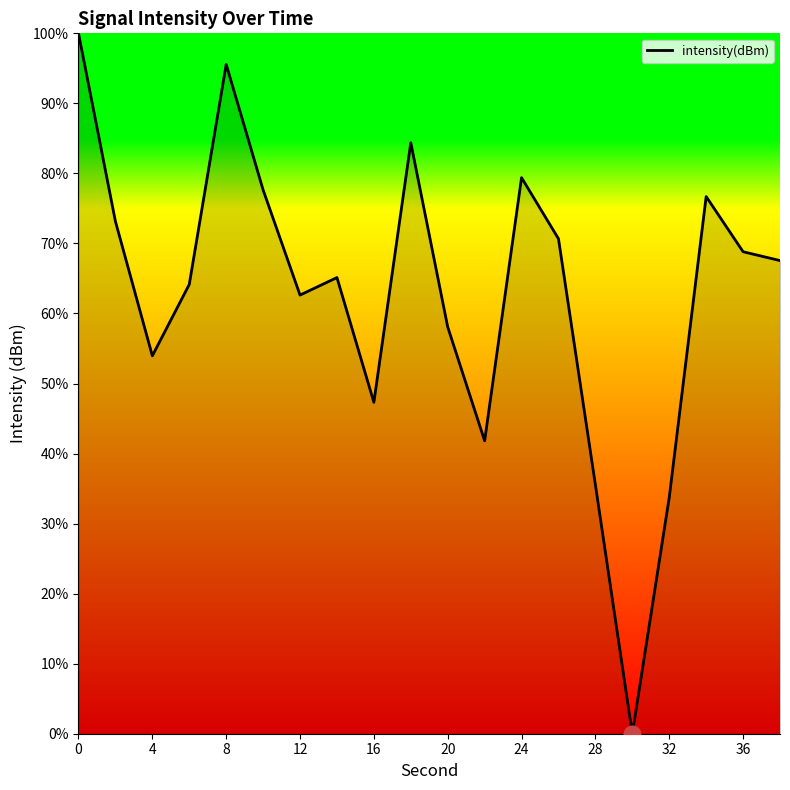

What is the greatest value displayed?

100.0